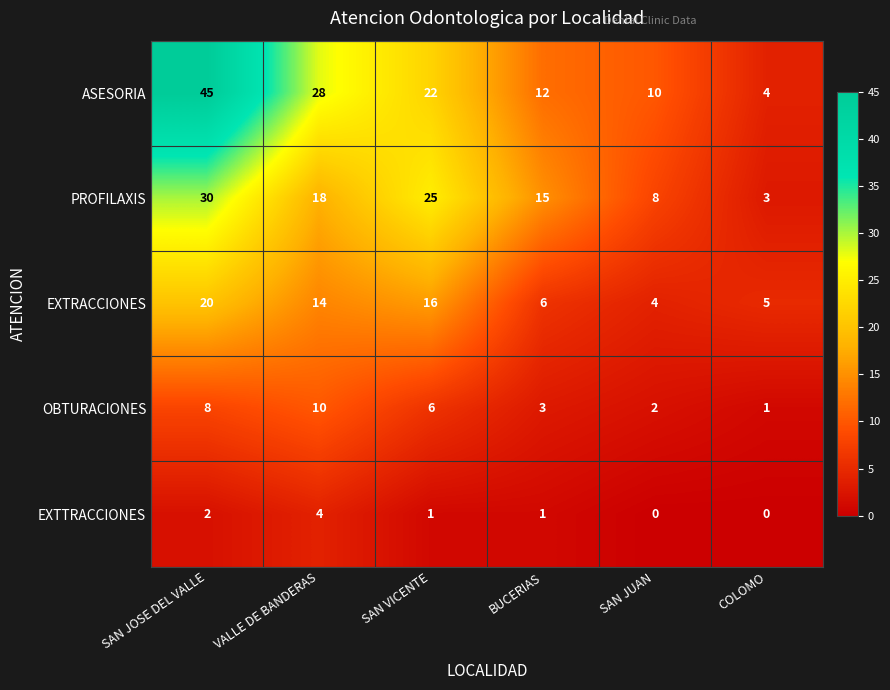

Is it true that ASESORIA equals 16 at SAN JUAN?

False